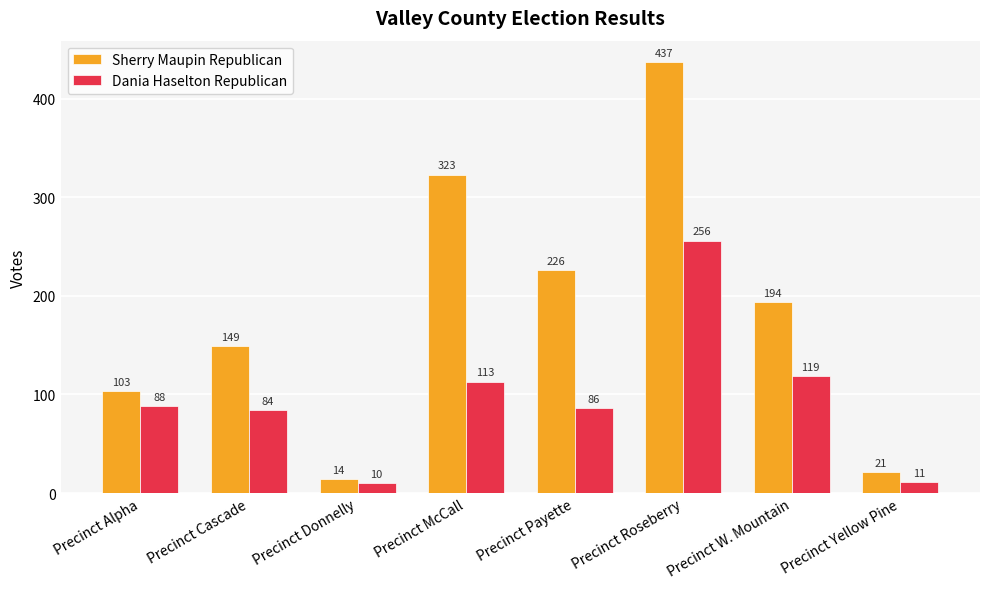

Which series changed the most between Precinct Cascade and Precinct W. Mountain?

Sherry Maupin Republican